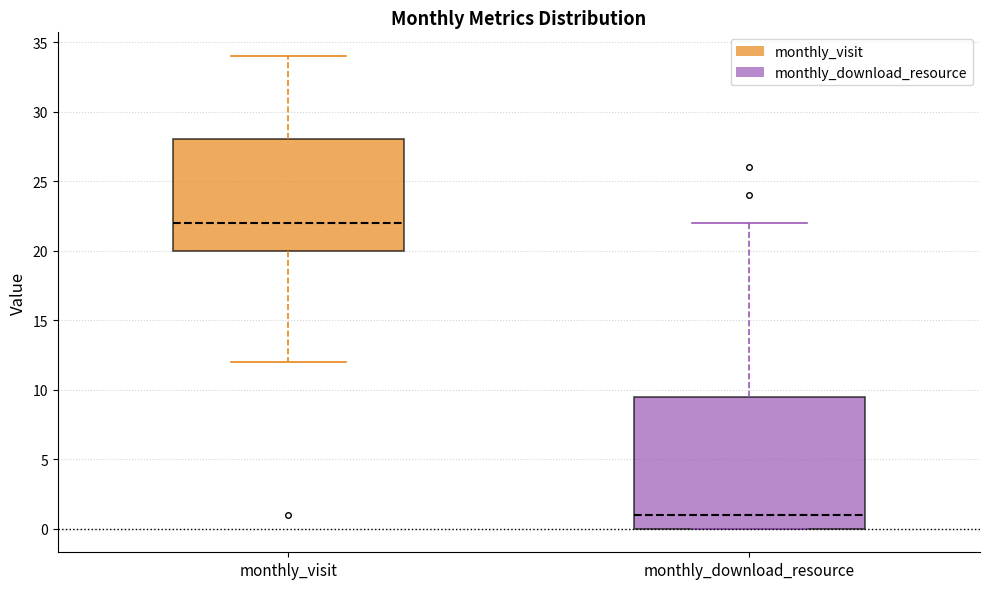

Reading left to right, read every box against the y-axis: the position of its median line, the range the box covers, and the ends of its whiskers. The values are not printed on the chart, so give them approximately, as read against the axis.

monthly_visit: median 22.0, box 20.0 to 28.0, whiskers 12.0 to 34.0
monthly_download_resource: median 1.0, box 0.0 to 9.5, whiskers 0.0 to 22.0